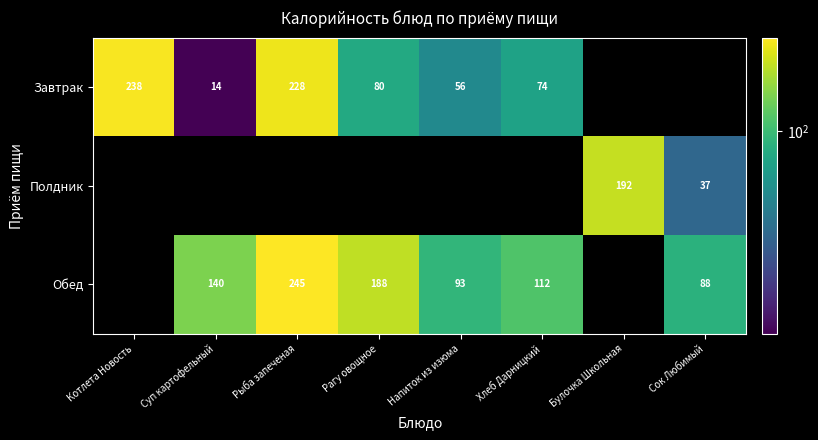

The value of Обед at Хлеб Дарницкий is 74. True or false?

False